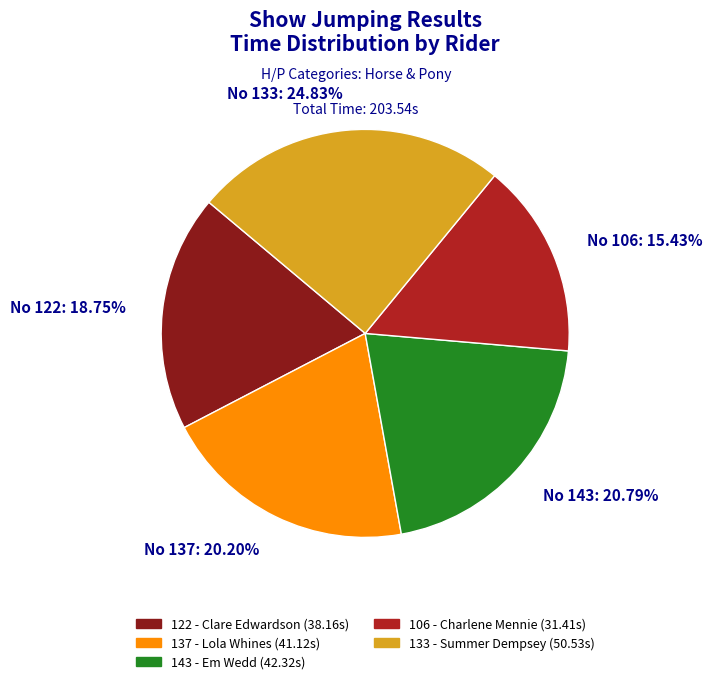

Which has a higher value, No 133: 24.83% or No 106: 15.43%?

No 133: 24.83%